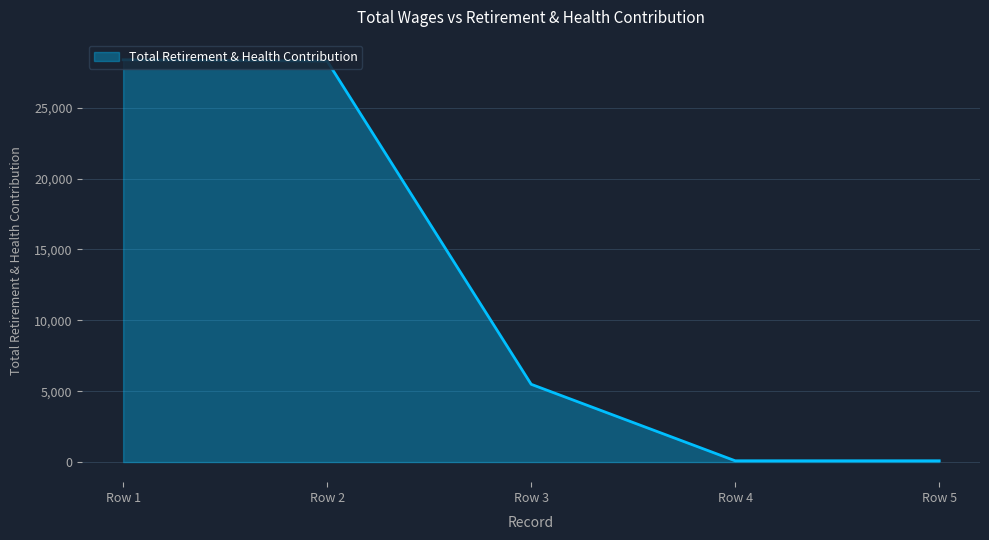

The value at Row 3 is 8581. True or false?

False